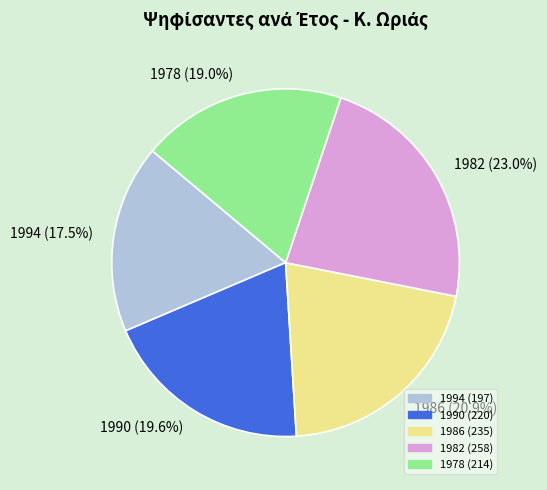

Is it true that 1982 is 28% of the pie?

False